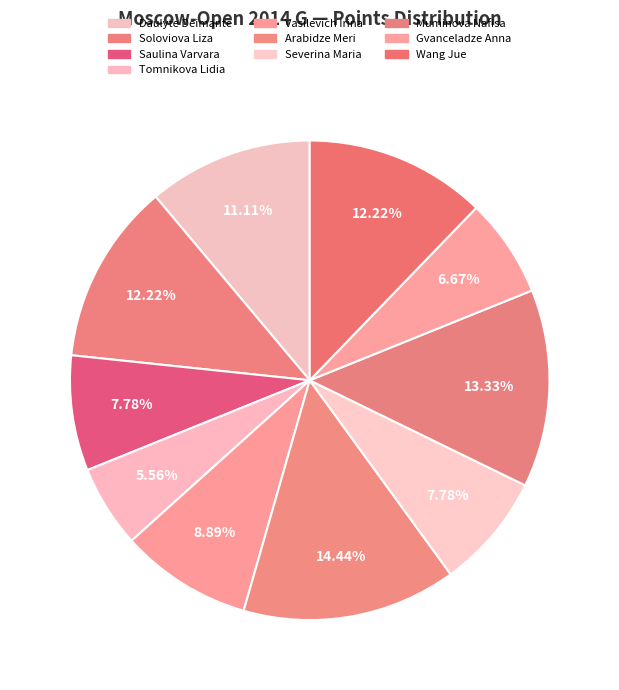

How many slices are in this pie chart?

10